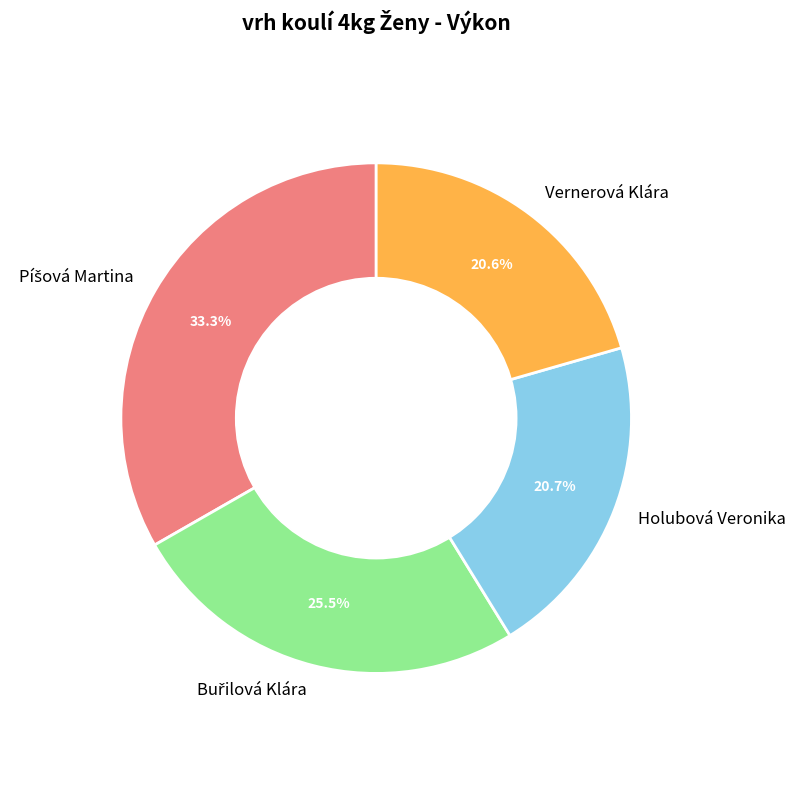

Does any single category account for the majority?

No